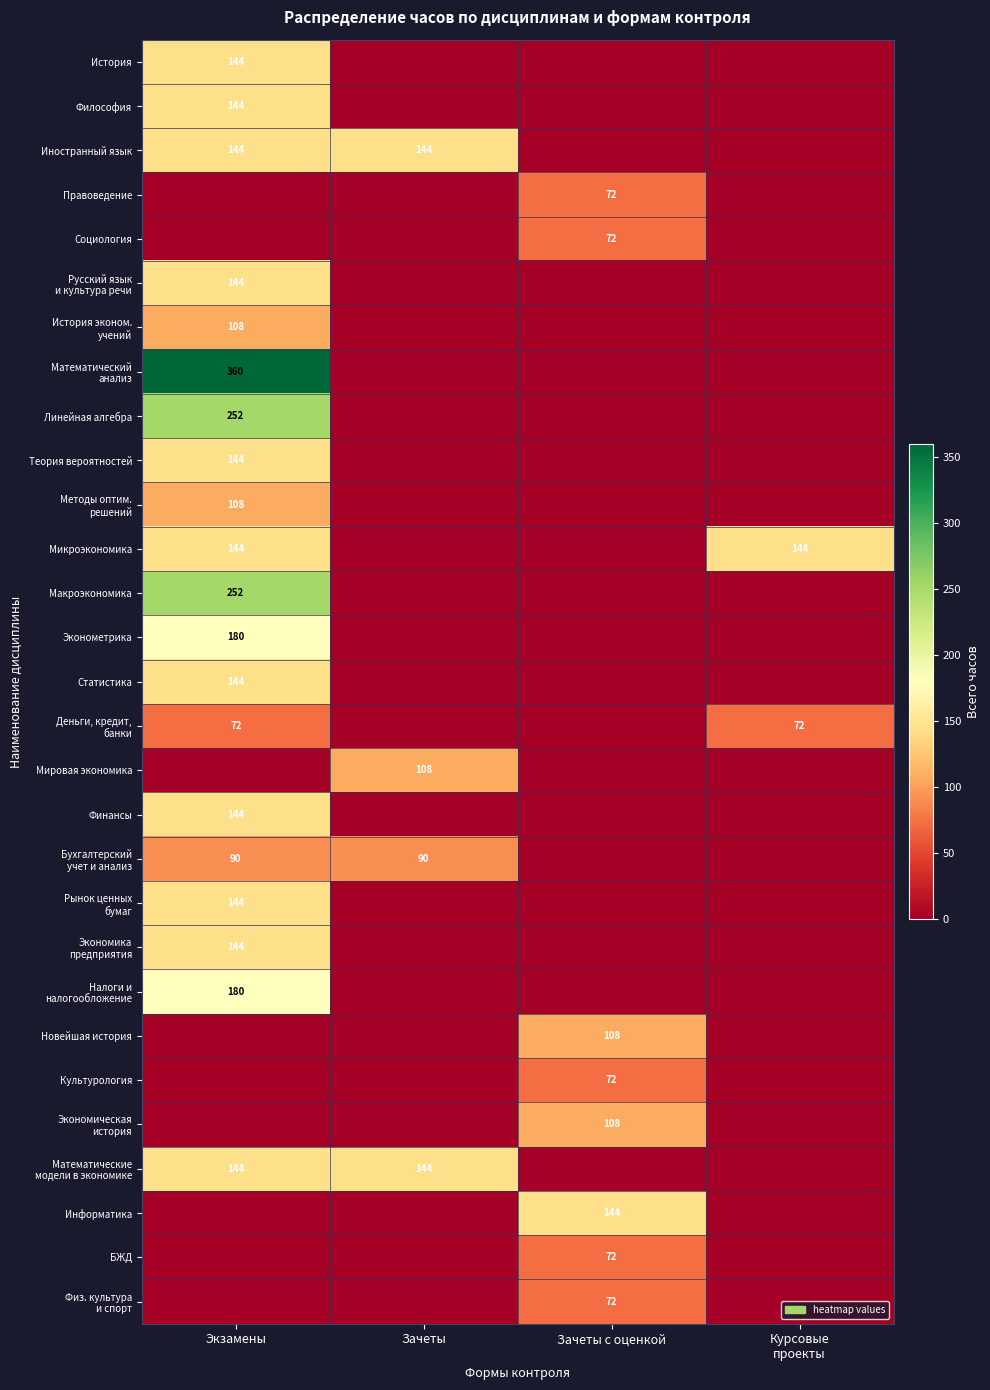

True or false: Эконометрика has a value of 303 at Экзамены.

False